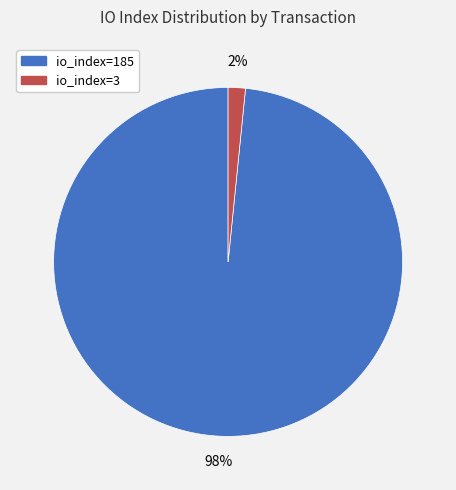

Which slice is the smallest?

io_index=3